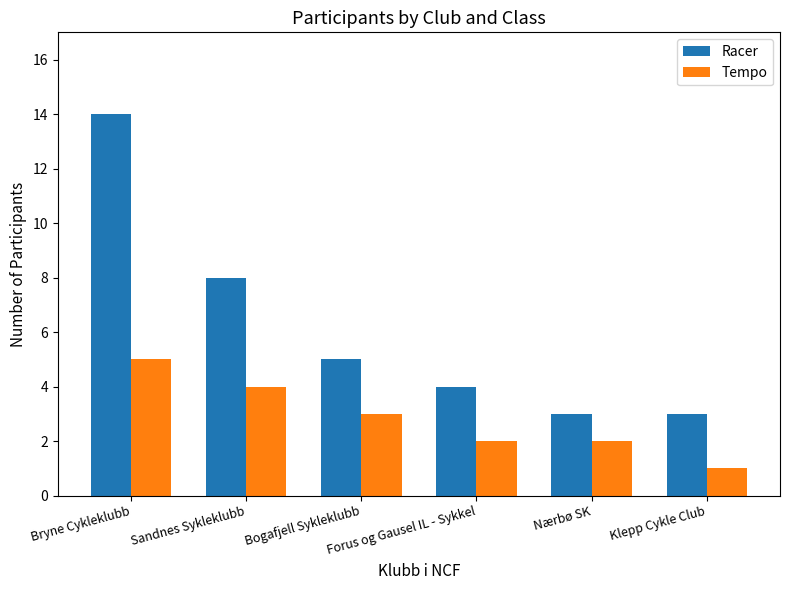

Which series has the largest total across all categories?

Racer